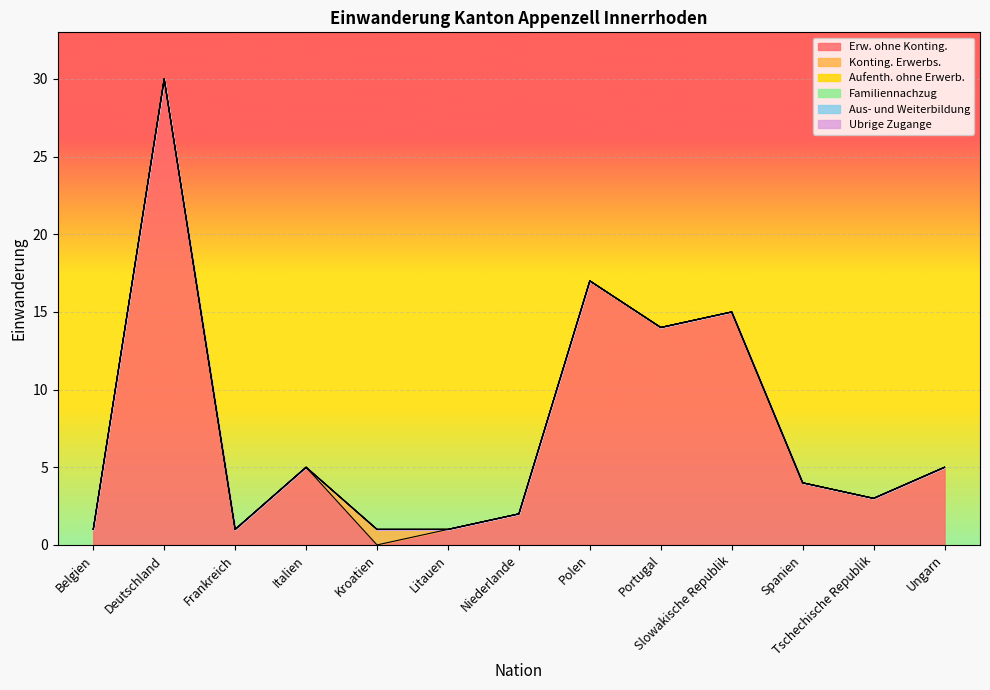

What is the label of the 3rd point from the right?

Spanien